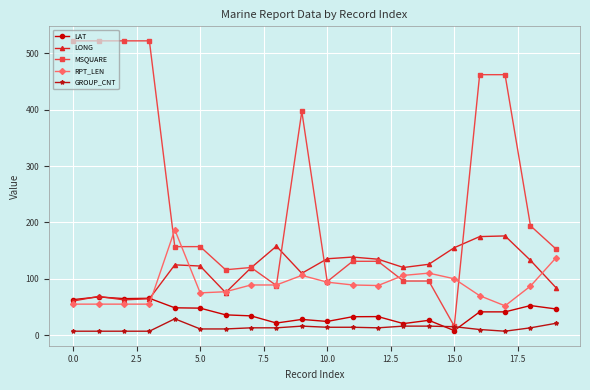

Which series has the largest total across all categories?

MSQUARE